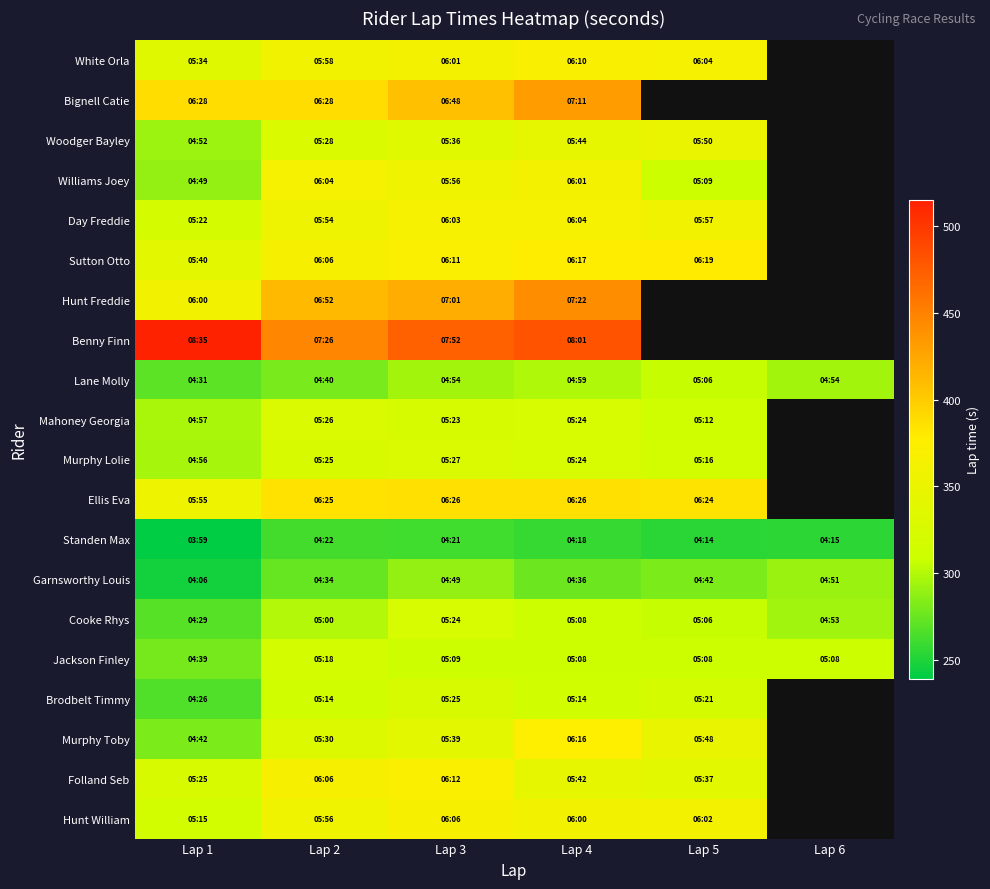

Rank the series at Lap 3 from lowest to highest value.

Standen Max, Garnsworthy Louis, Lane Molly, Jackson Finley, Mahoney Georgia, Cooke Rhys, Brodbelt Timmy, Murphy Lolie, Woodger Bayley, Murphy Toby, Williams Joey, White Orla, Day Freddie, Hunt William, Sutton Otto, Folland Seb, Ellis Eva, Bignell Catie, Hunt Freddie, Benny Finn